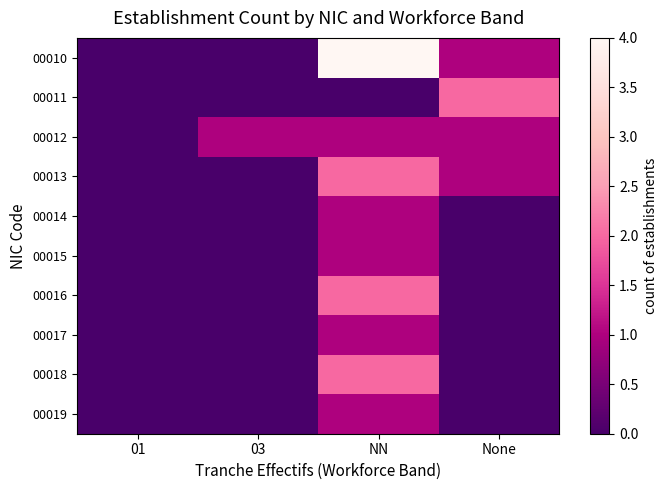

How many data points does each series have?

4